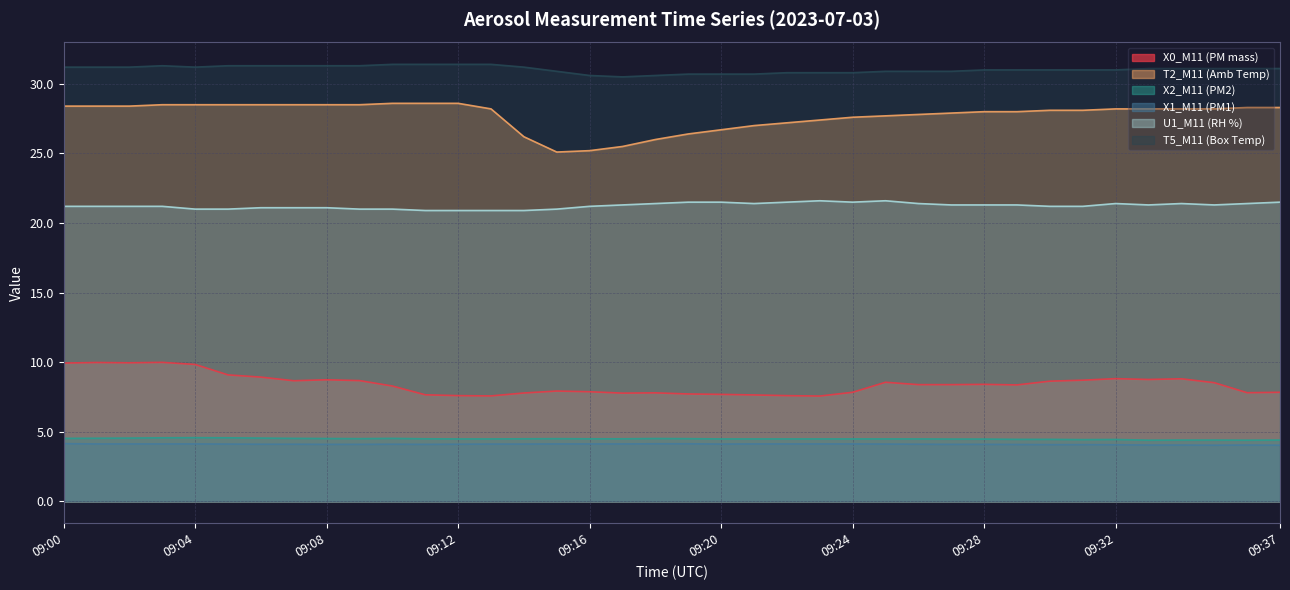

The value of X2_M11 (PM2) at 09:19 is 3.1. True or false?

False